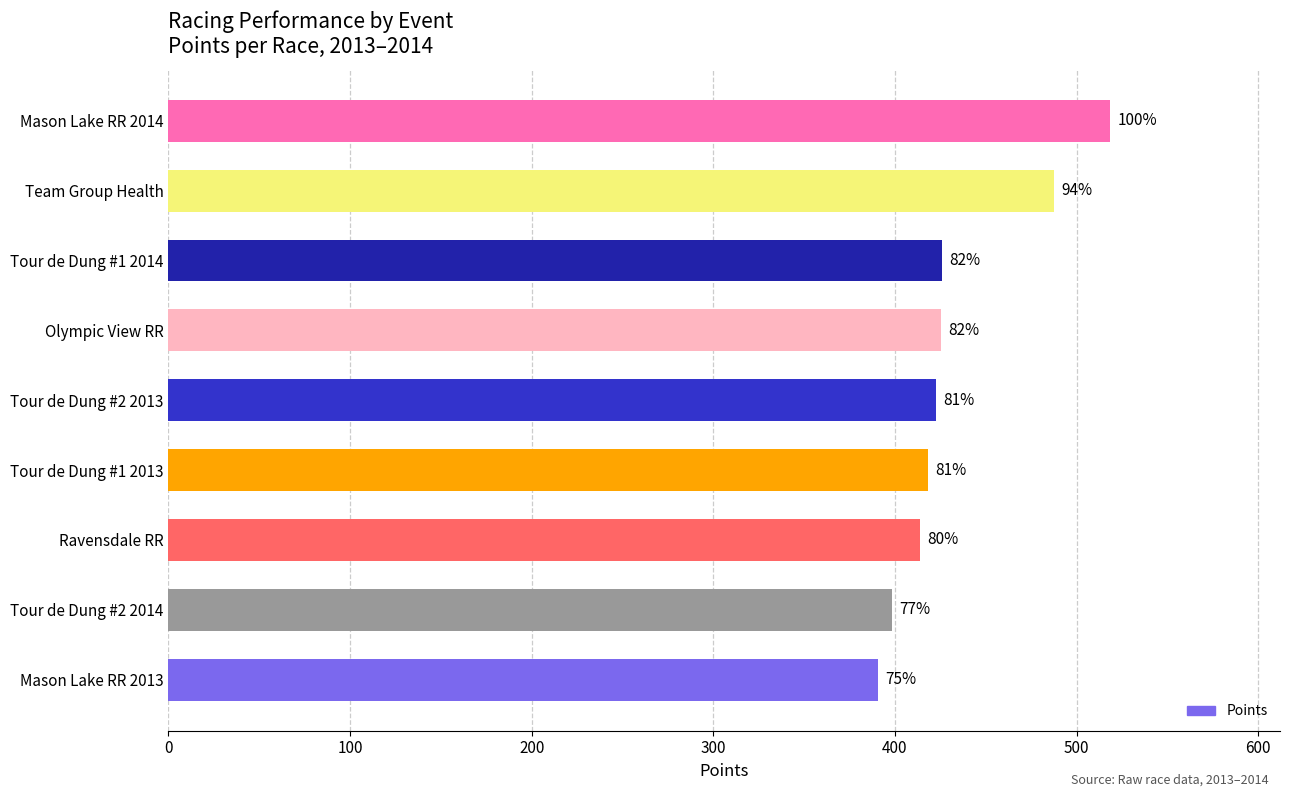

Does the chart contain any negative values?

No